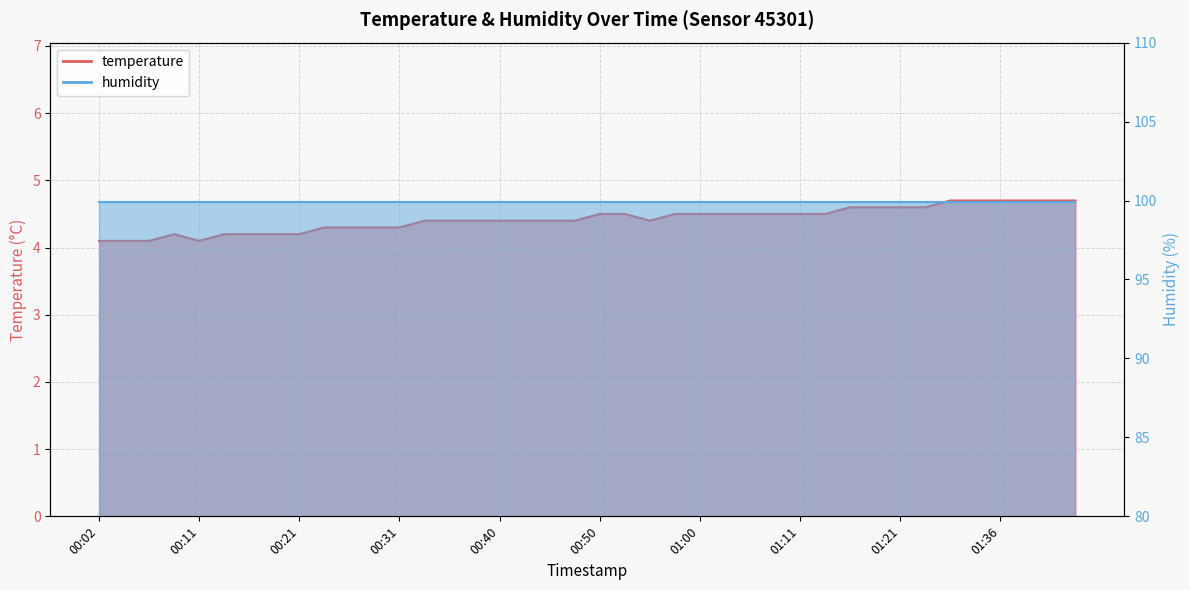

Is it true that the value at 00:50 is 5.9?

False